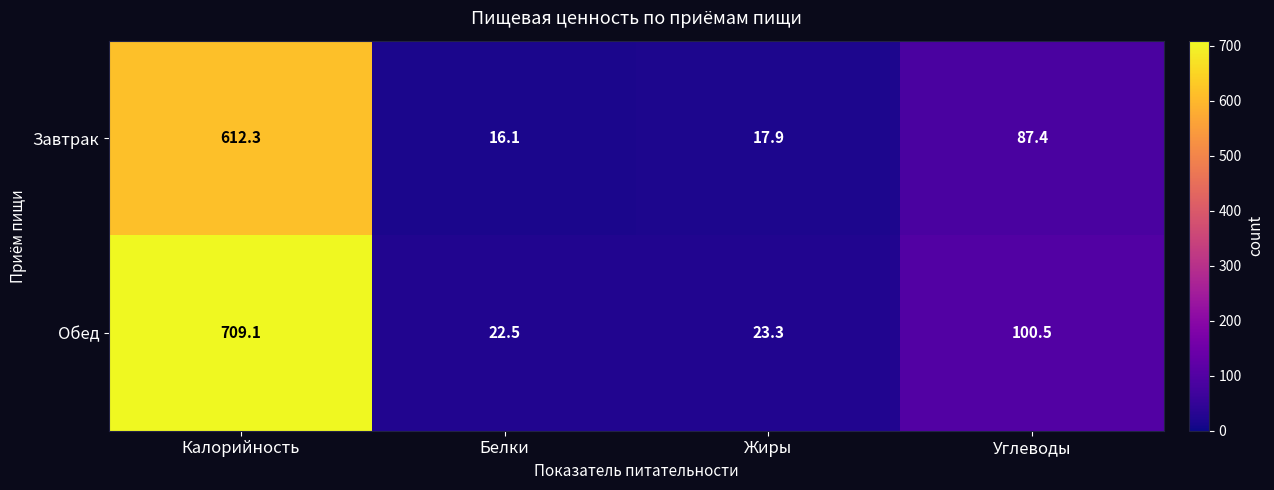

The value of Обед at Калорийность is 709.1. True or false?

True